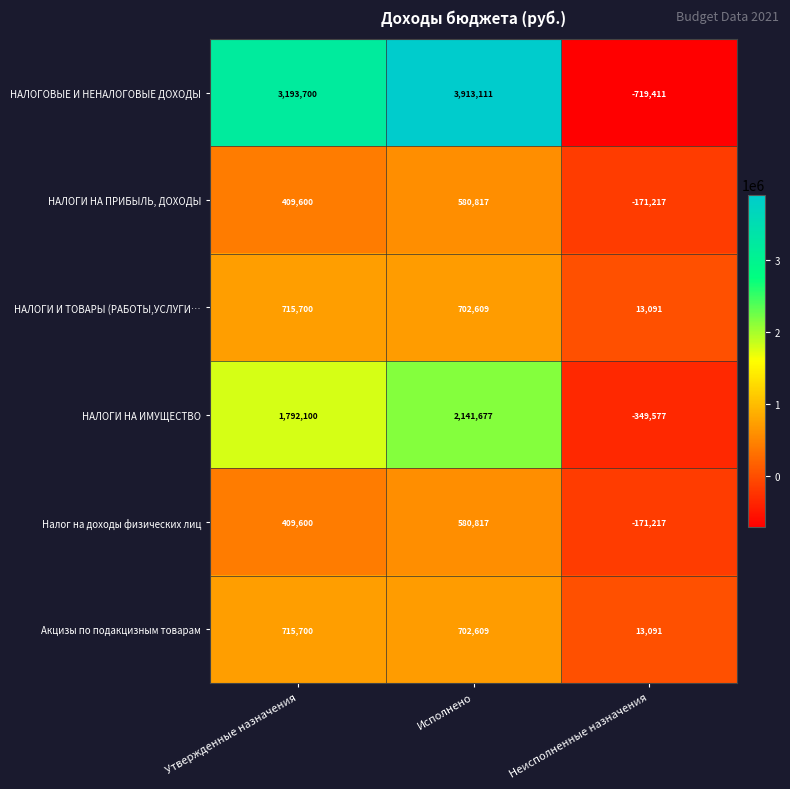

What is the average value of the НАЛОГОВЫЕ И НЕНАЛОГОВЫЕ ДОХОДЫ series?

2129133